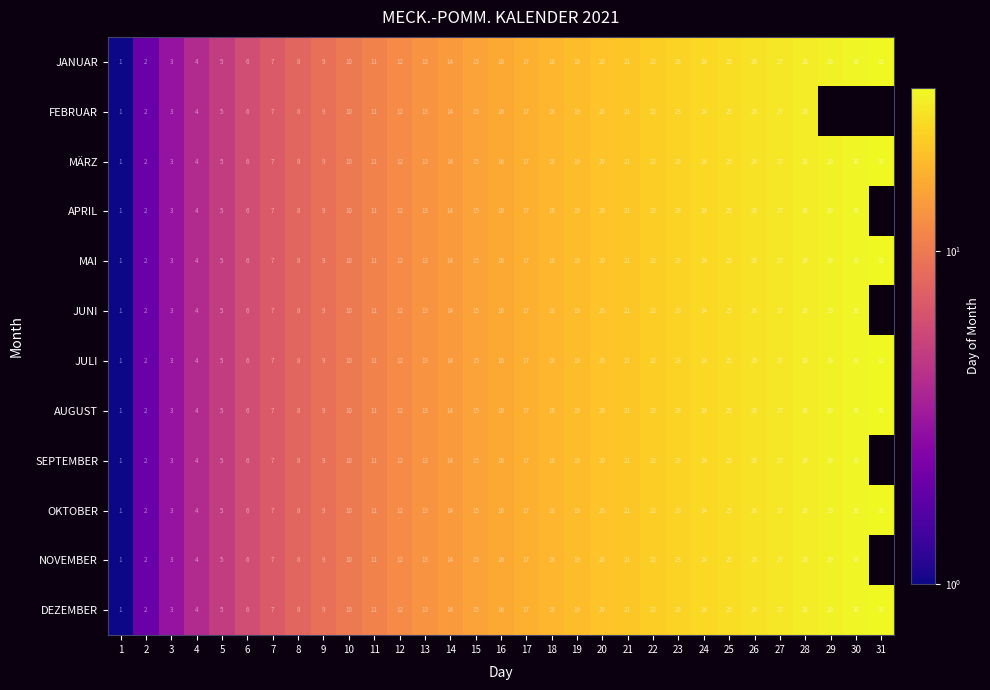

What is the sum of all DEZEMBER values?

496